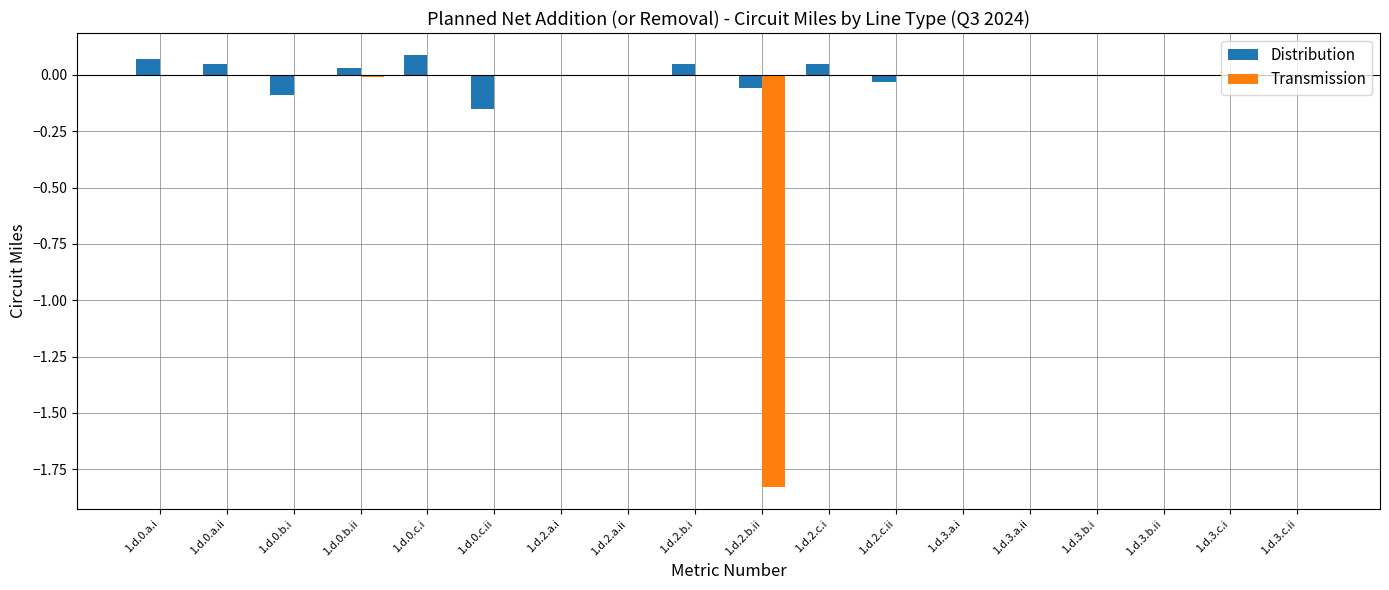

How many distinct data groups are displayed?

2